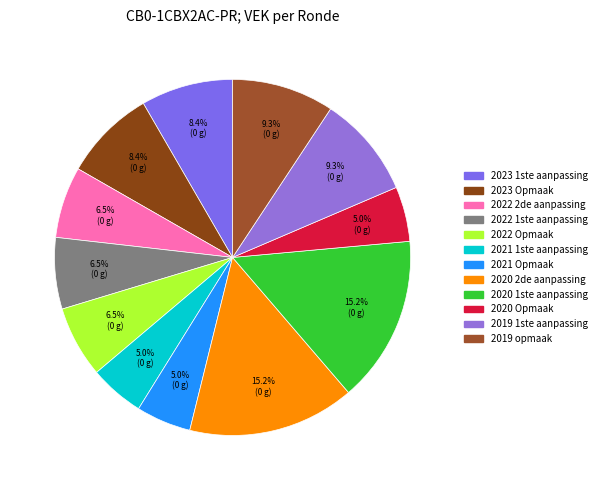

True or false: 2020 Opmaak accounts for 5% of the total.

True